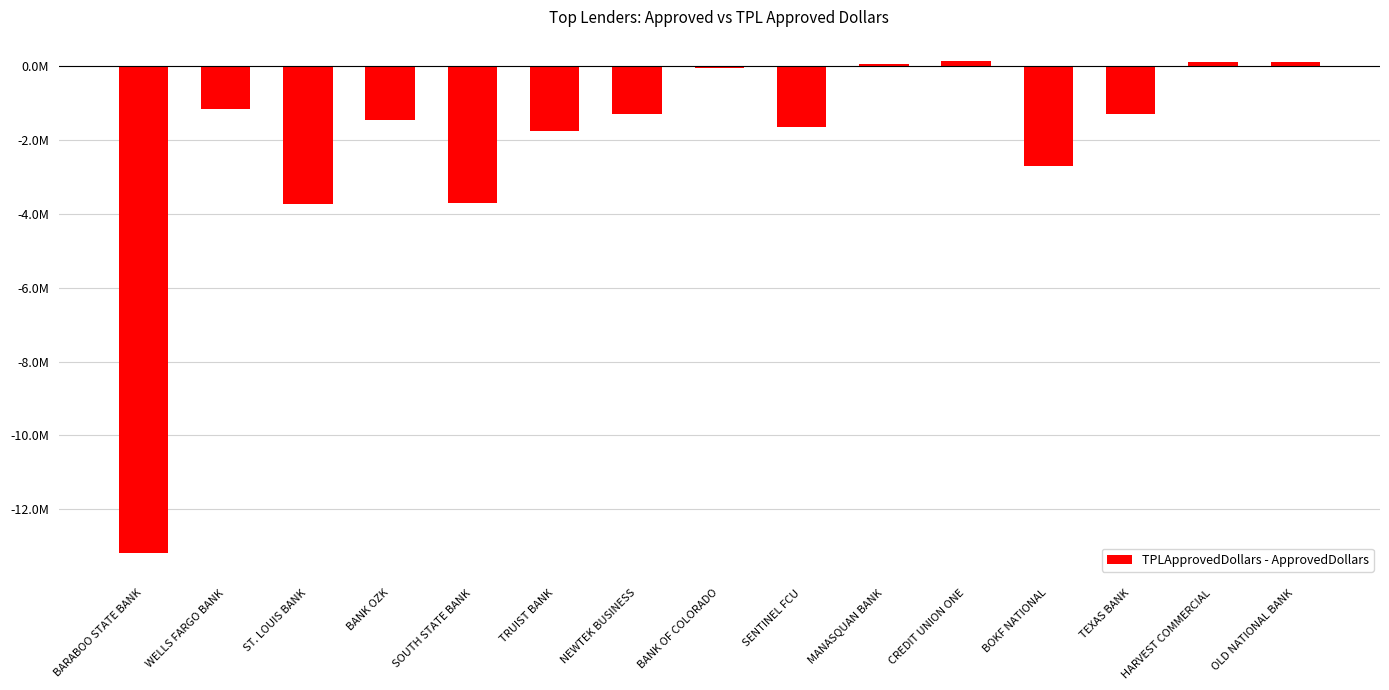

What is the change in value from BANK OF COLORADO to HARVEST COMMERCIAL?

+175792